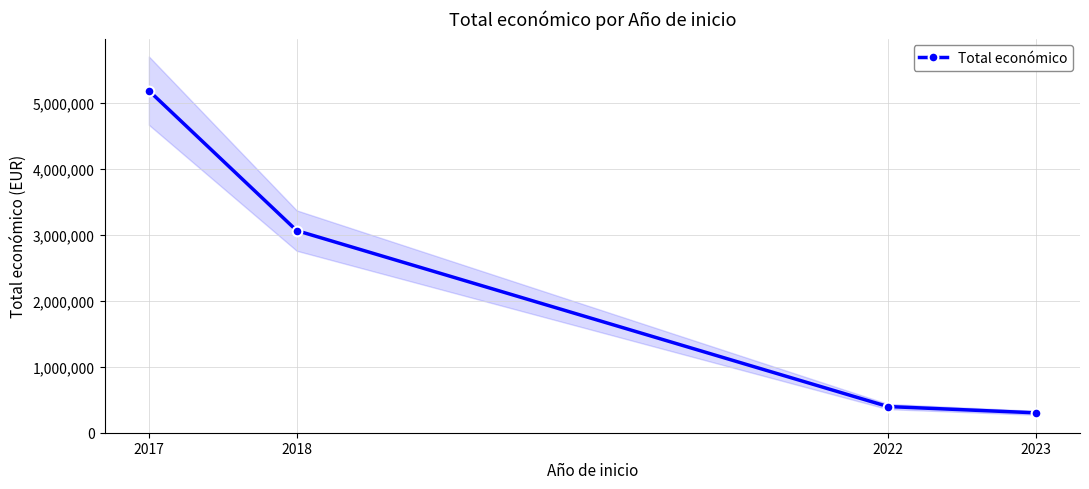

At which label is the value closest to 2741936?

2018